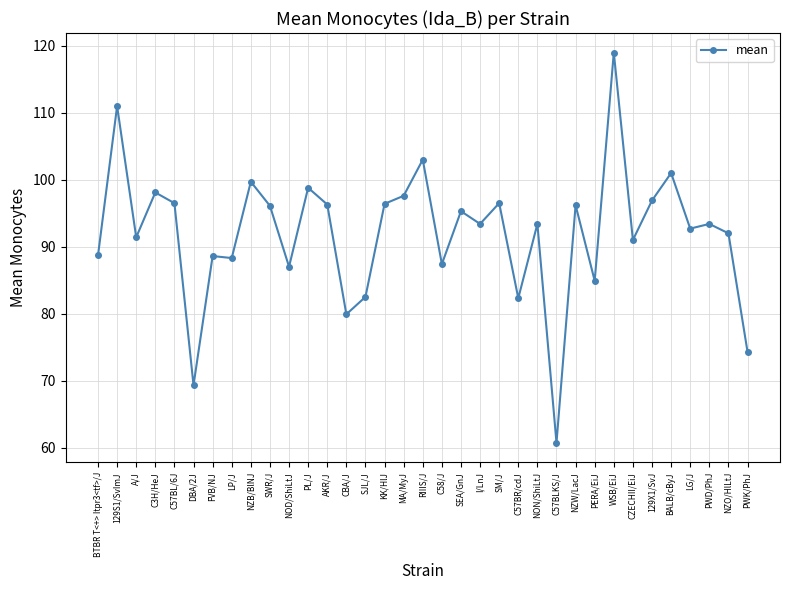

Is this an area chart (filled region under the line)?

No